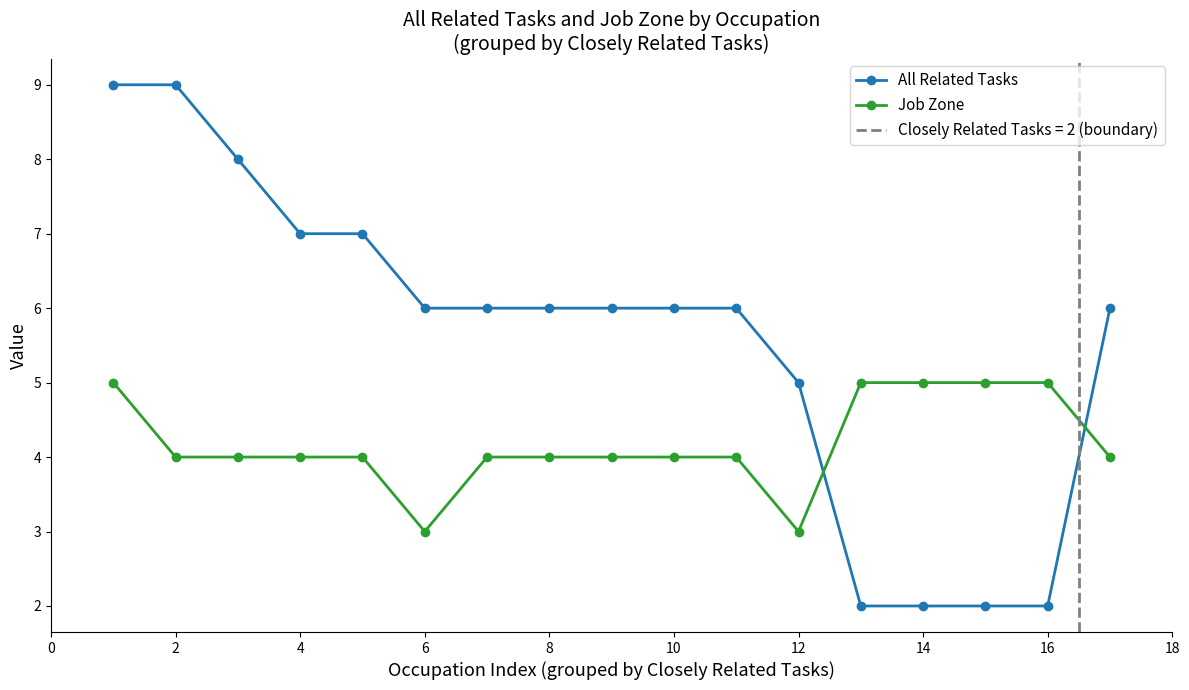

Is it true that All Related Tasks equals 6 at 6?

True